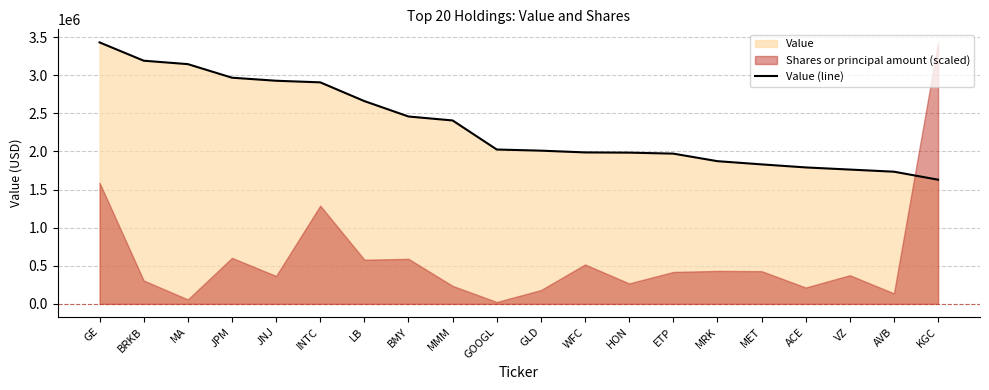

What is the sum of all values?

46683000